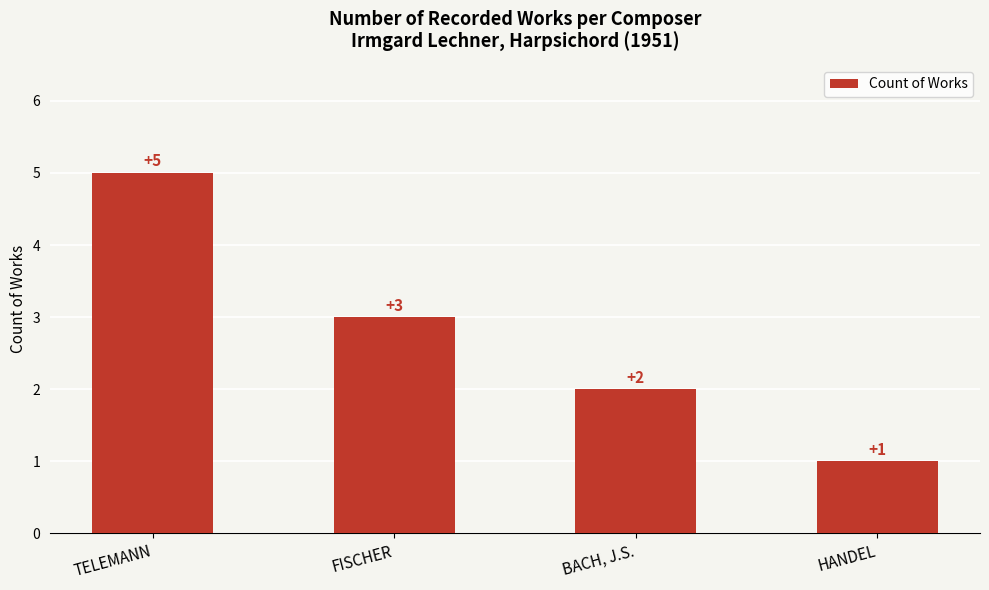

List the labels in order of value, smallest first.

HANDEL, BACH, J.S., FISCHER, TELEMANN